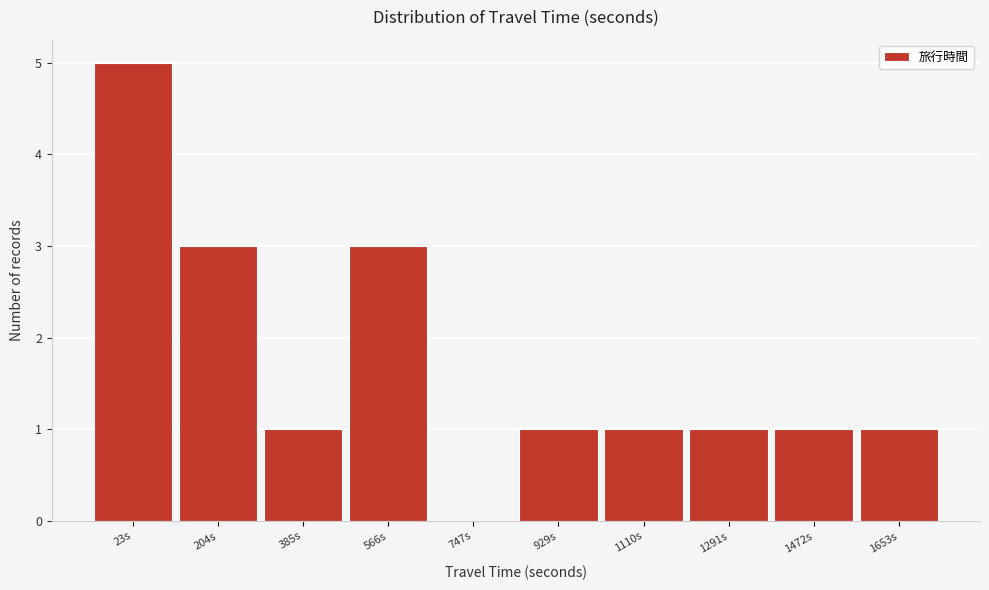

Reading left to right, what are all the values shown in this chart?

23s=5	204s=3	385s=1	566s=3	747s=0	929s=1	1110s=1	1291s=1	1472s=1	1653s=1